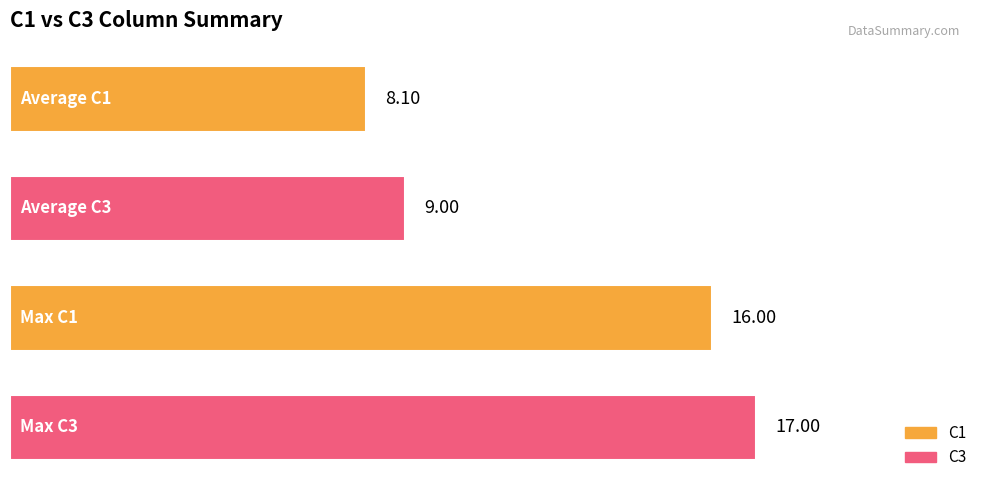

What is the difference between the second highest and minimum values?

7.9